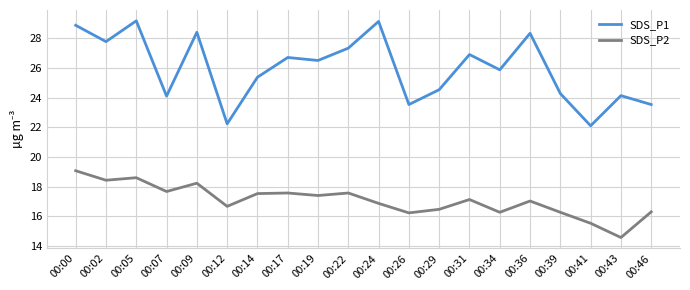

What is the lowest value of the SDS_P2 series?

14.6